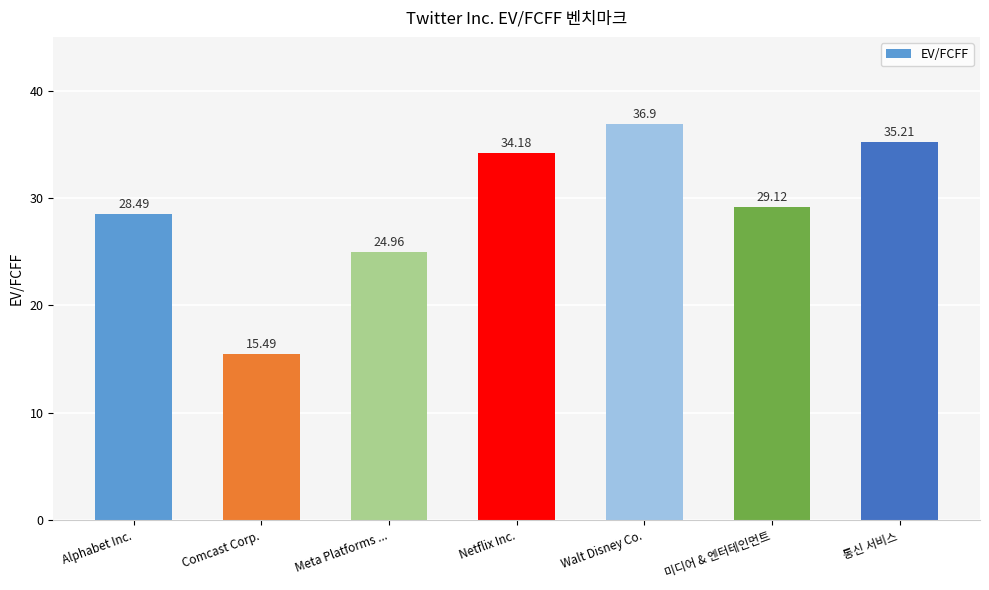

True or false: the data shows 9.3 at 미디어 & 엔터테인먼트.

False